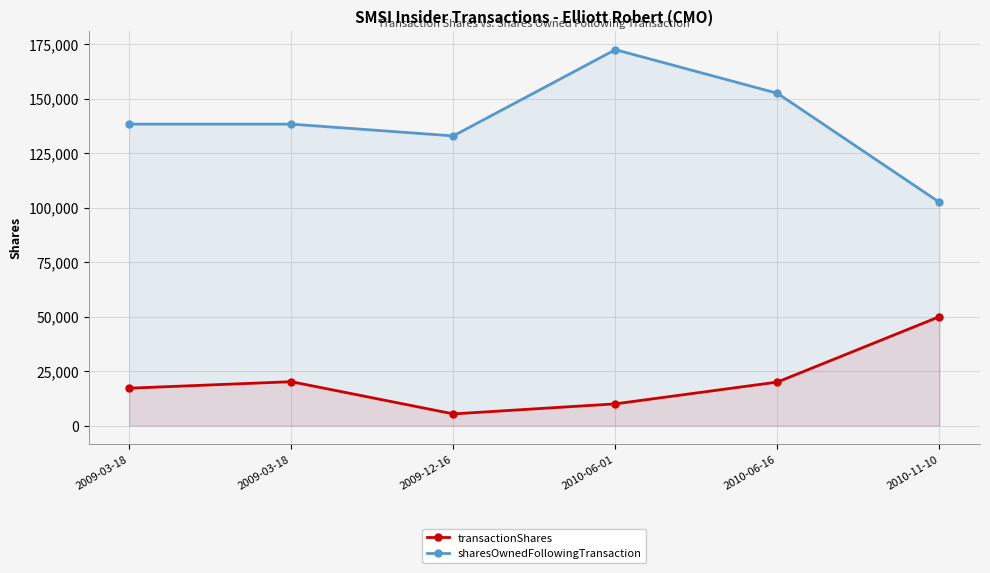

How many lines are shown in the chart?

2